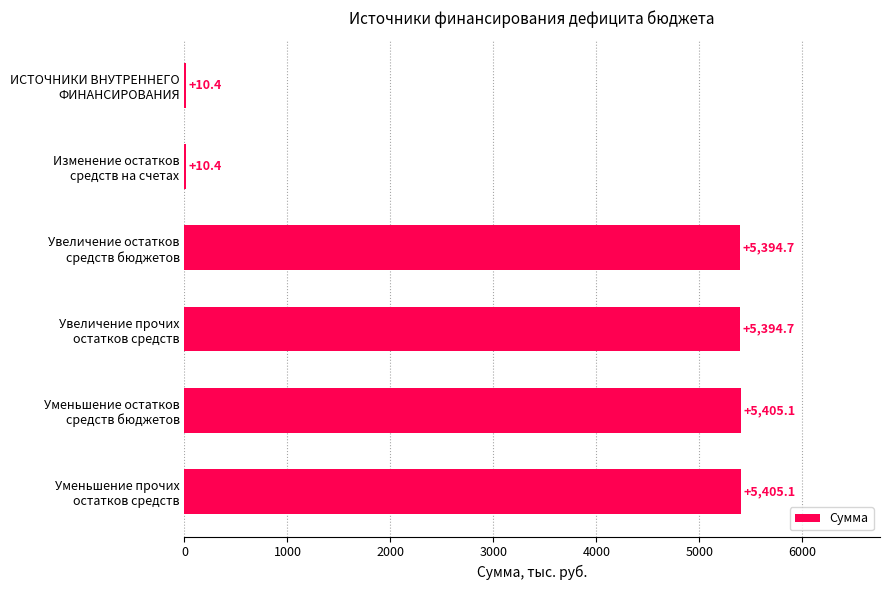

How many data points are above 5394?

4